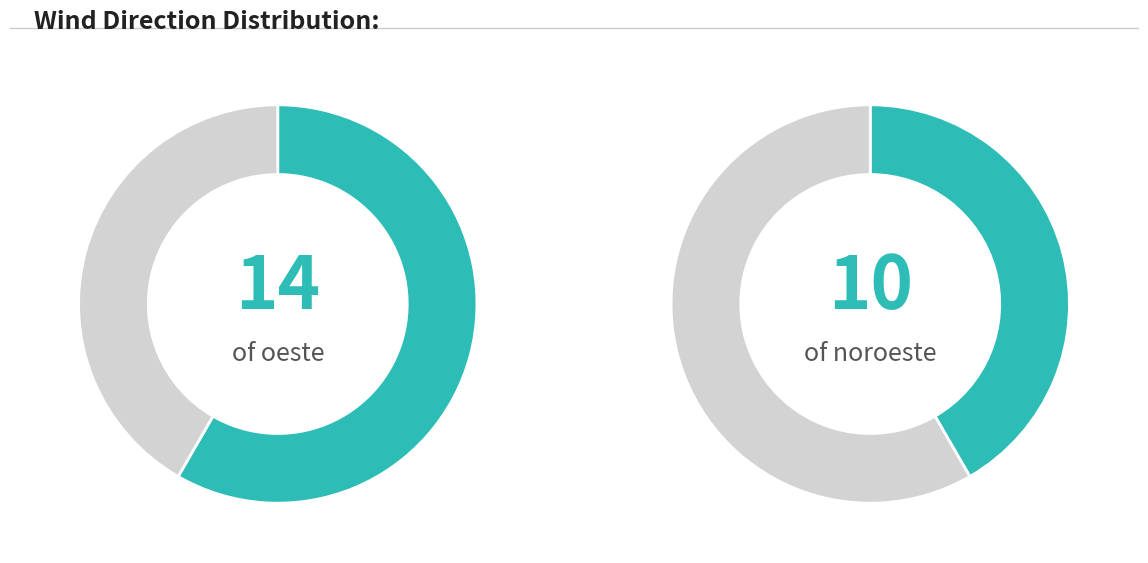

What is the largest slice in the pie chart?

Oeste